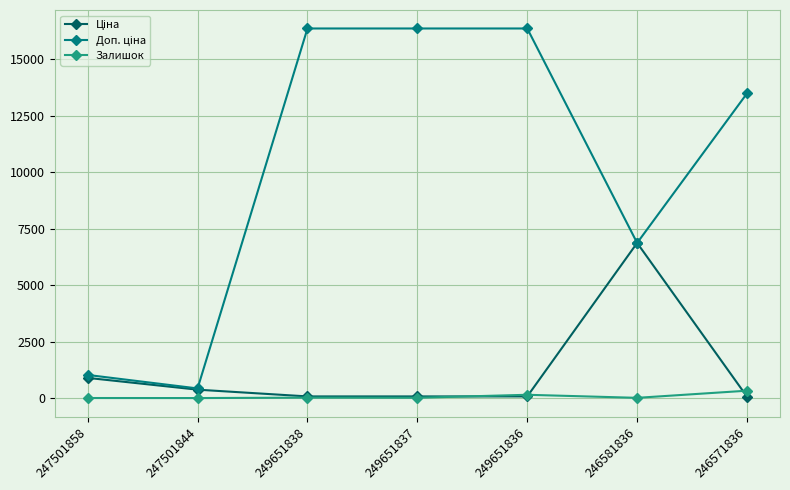

The Залишок series shows 326.0 at 246571836. True or false?

True